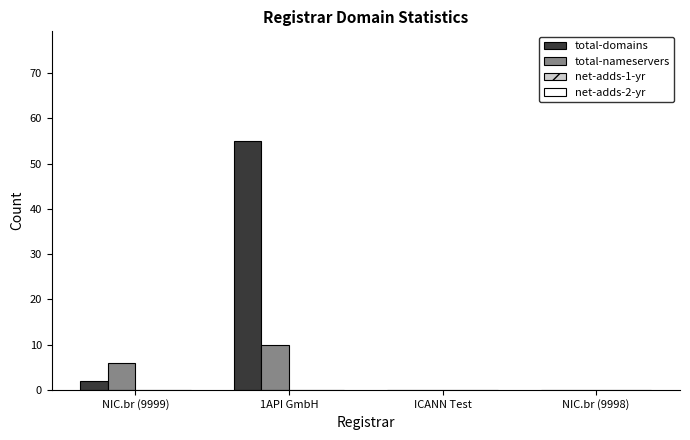

True or false: total-nameservers has a value of 0 at NIC.br (9998).

True